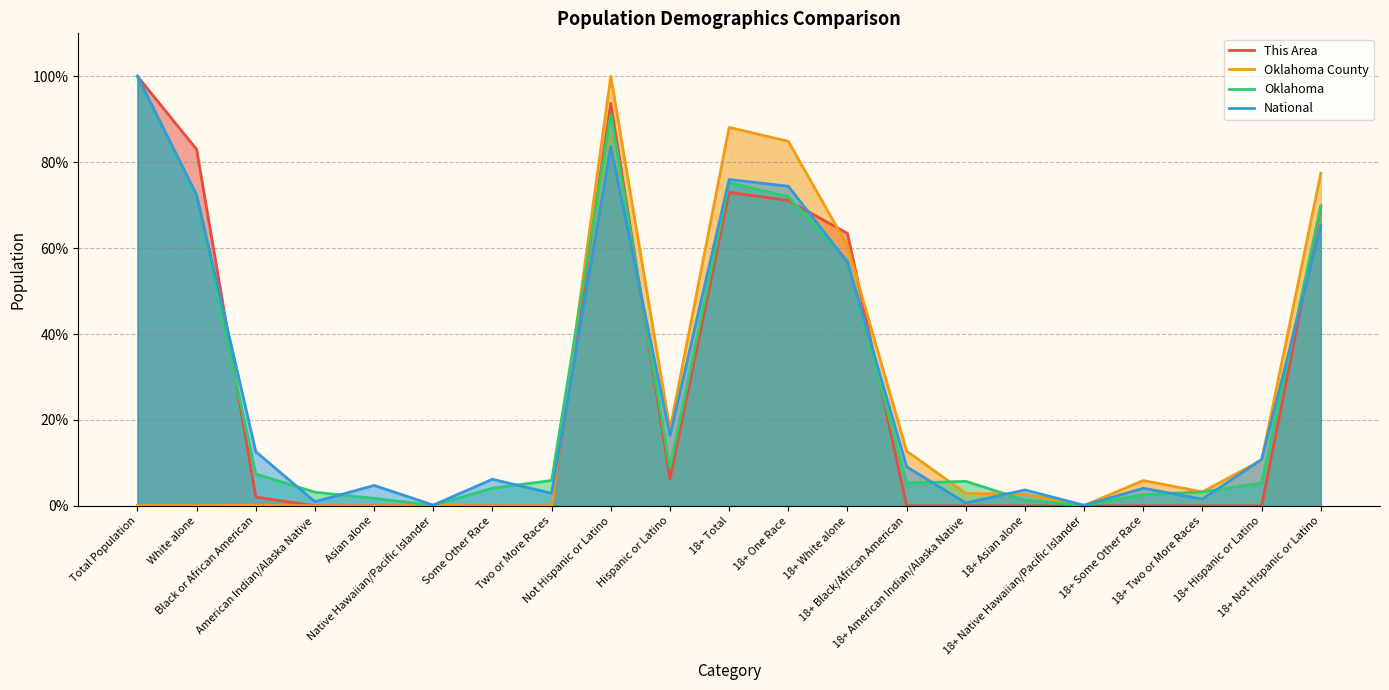

Between which two adjacent categories do Oklahoma County and This Area first intersect?

American Indian/Alaska Native and Asian alone